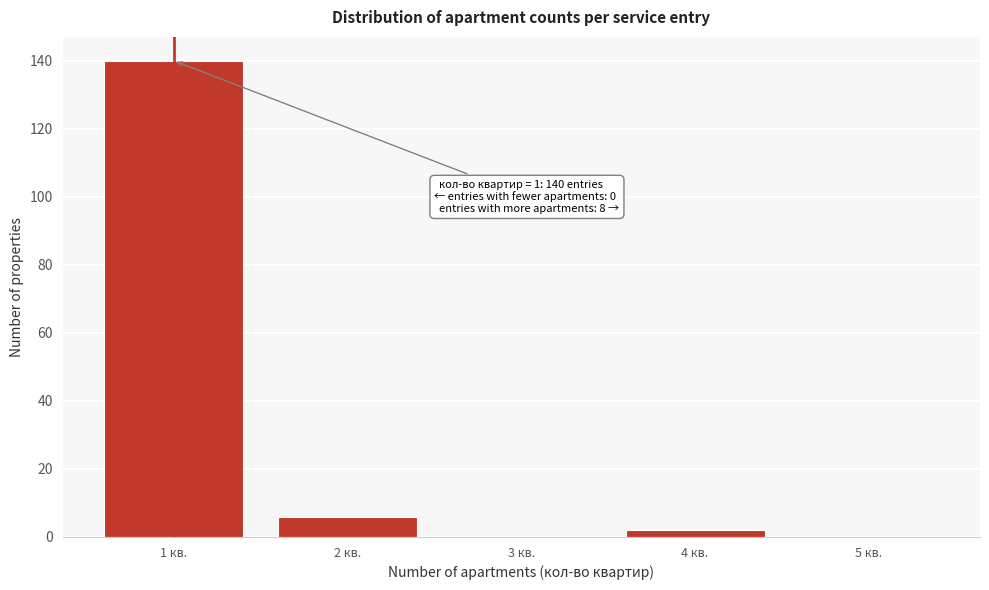

Reading left to right, what are all the values shown in this chart?

1 кв.=140	2 кв.=6	3 кв.=0	4 кв.=2	5 кв.=0